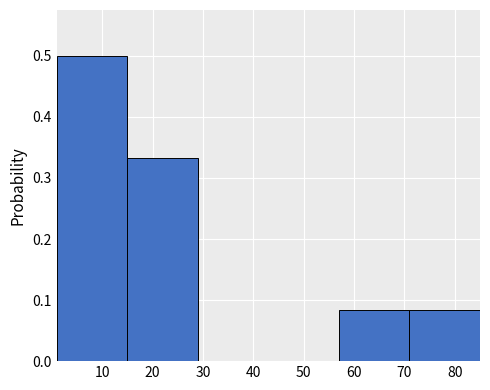

What is the height of the bar covering 15 to 29 on the x-axis? The values are not printed on the chart, so give them approximately, as read against the axis.

0.33